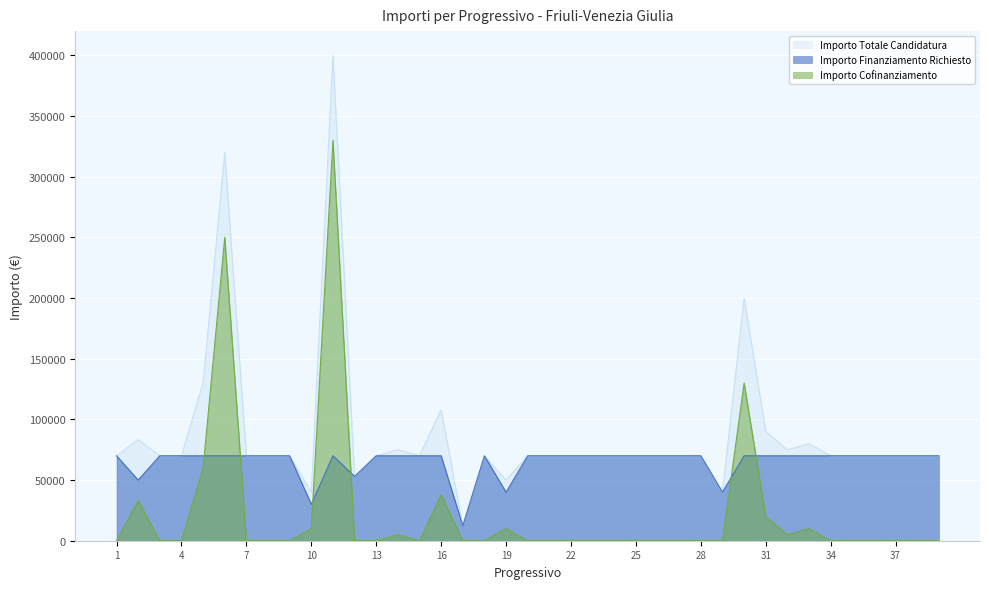

Rank the series by their maximum value, from highest to lowest.

Importo Totale Candidatura, Importo Cofinanziamento, Importo Finanziamento Richiesto